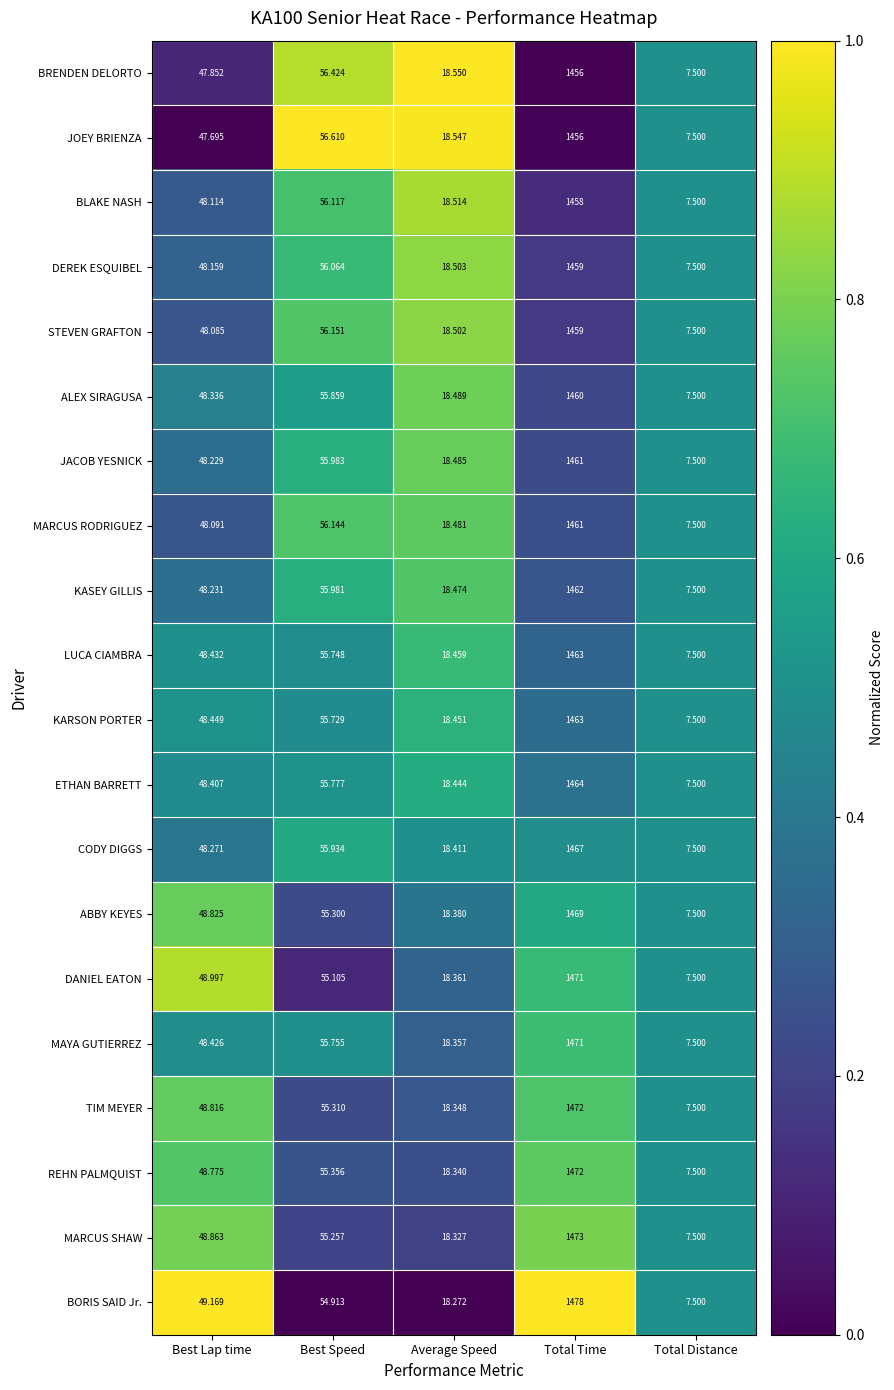

Rank the categories by LUCA CIAMBRA value from lowest to highest.

Total Distance, Average Speed, Best Lap time, Best Speed, Total Time